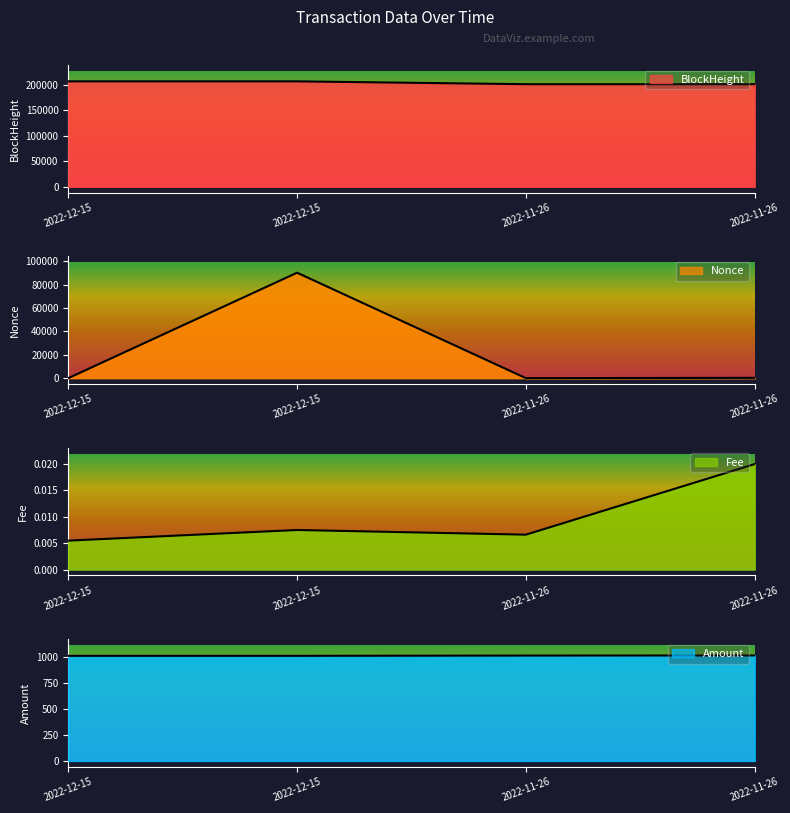

What is the difference between the highest and lowest values at 2022-12-15?

207037.0